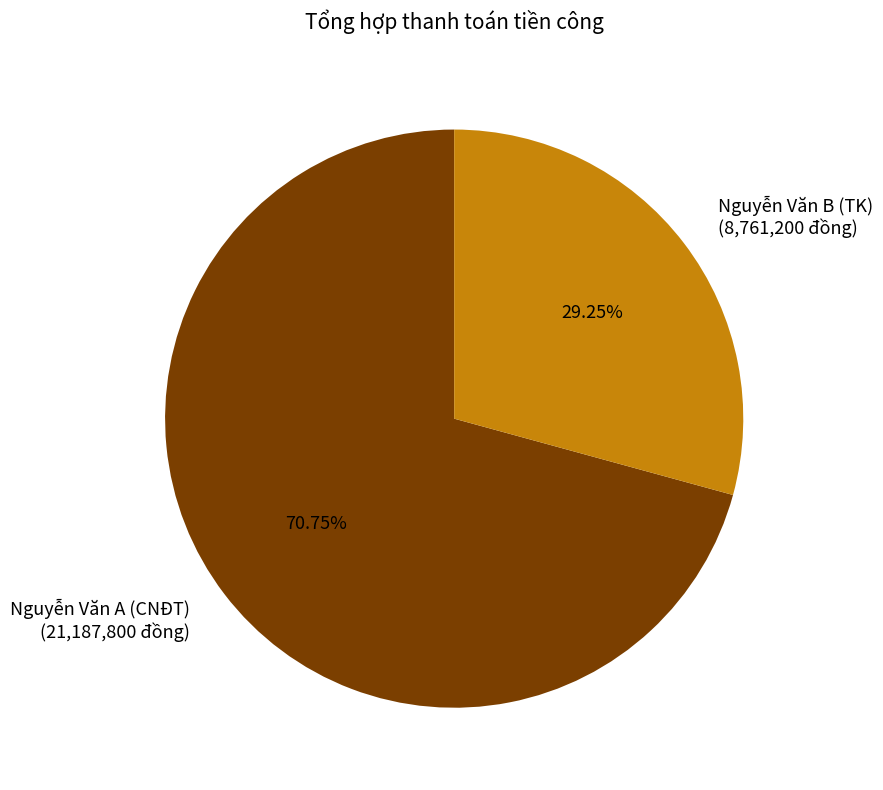

Count the number of slices in the pie.

2